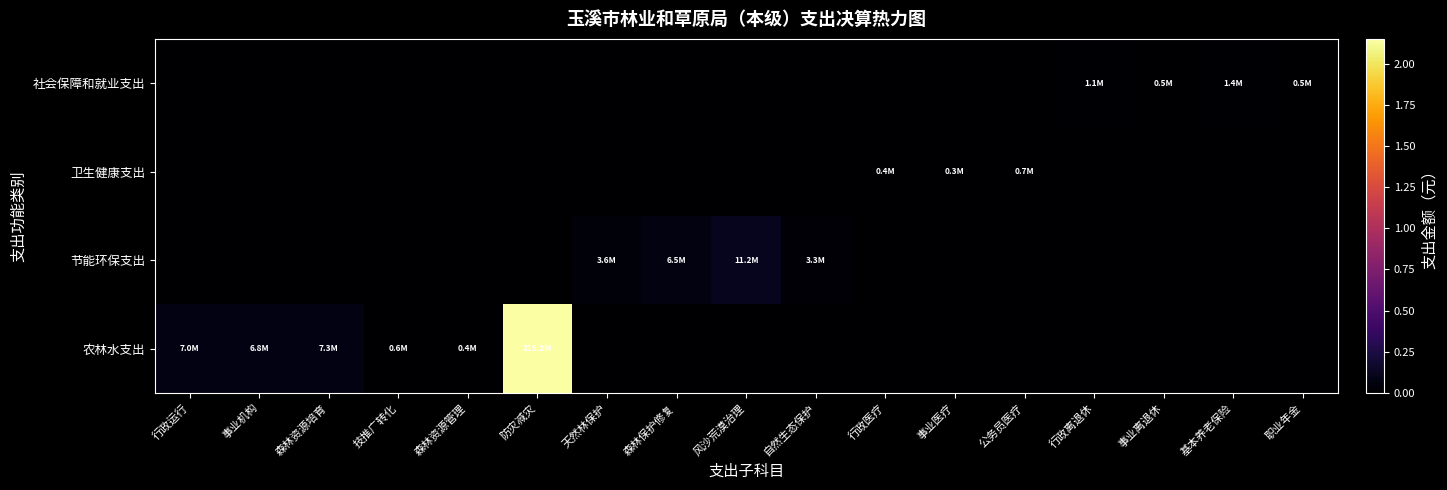

Reading left to right, list all the values displayed in this chart.

社会保障和就业支出: 行政运行=0.0	事业机构=0.0	森林资源培育=0.0	技推广转化=0.0	森林资源管理=0.0	防灾减灾=0.0	天然林保护=0.0	森林保护修复=0.0	风沙荒漠治理=0.0	自然生态保护=0.0	行政医疗=0.0	事业医疗=0.0	公务员医疗=0.0	行政离退休=1122450.0	事业离退休=464770.0	基本养老保险=1426358.6	职业年金=510254.7
卫生健康支出: 行政运行=0.0	事业机构=0.0	森林资源培育=0.0	技推广转化=0.0	森林资源管理=0.0	防灾减灾=0.0	天然林保护=0.0	森林保护修复=0.0	风沙荒漠治理=0.0	自然生态保护=0.0	行政医疗=417889.6	事业医疗=345487.3	公务员医疗=669098.1	行政离退休=0.0	事业离退休=0.0	基本养老保险=0.0	职业年金=0.0
节能环保支出: 行政运行=0.0	事业机构=0.0	森林资源培育=0.0	技推广转化=0.0	森林资源管理=0.0	防灾减灾=0.0	天然林保护=3618038.1	森林保护修复=6460470.5	风沙荒漠治理=11178407.9	自然生态保护=3323380.1	行政医疗=0.0	事业医疗=0.0	公务员医疗=0.0	行政离退休=0.0	事业离退休=0.0	基本养老保险=0.0	职业年金=0.0
农林水支出: 行政运行=6950994.7	事业机构=6757849.3	森林资源培育=7251141.0	技推广转化=643440.0	森林资源管理=421211.0	防灾减灾=215151655.5	天然林保护=0.0	森林保护修复=0.0	风沙荒漠治理=0.0	自然生态保护=0.0	行政医疗=0.0	事业医疗=0.0	公务员医疗=0.0	行政离退休=0.0	事业离退休=0.0	基本养老保险=0.0	职业年金=0.0